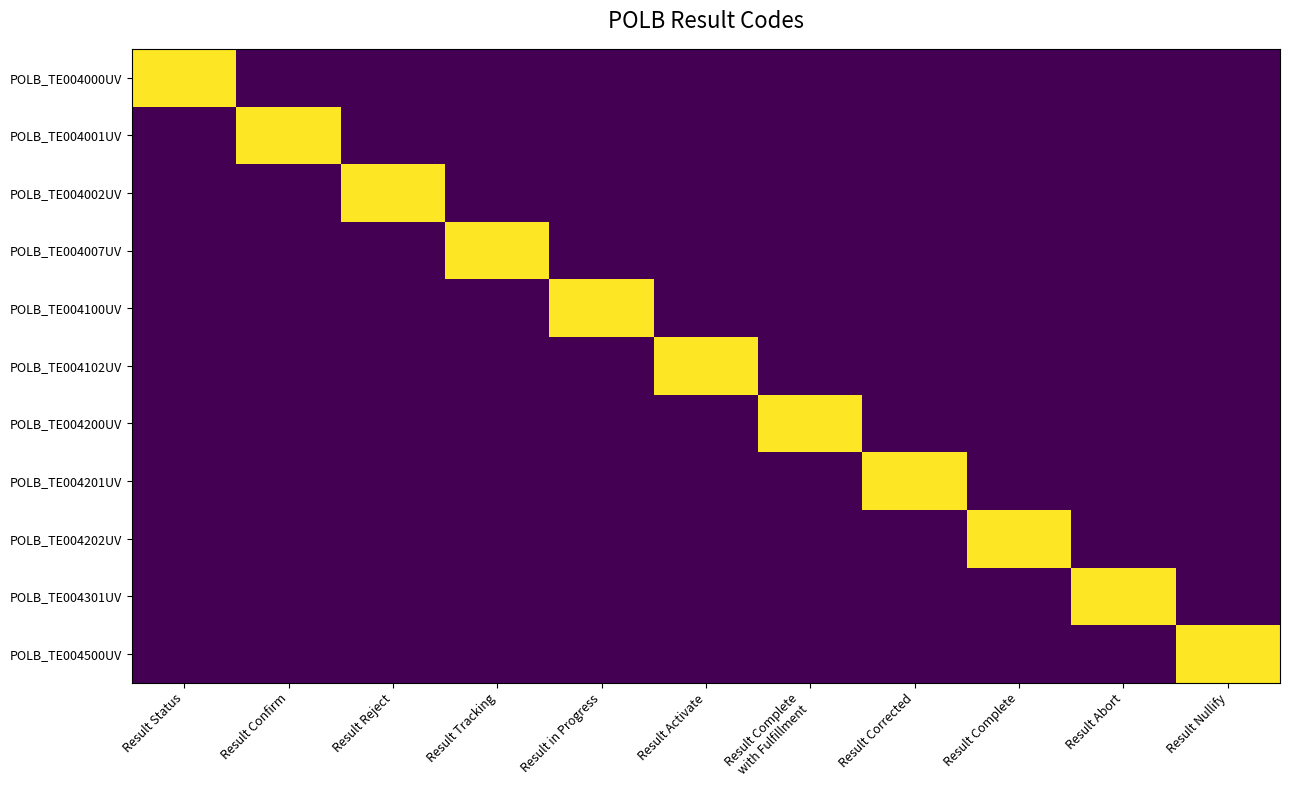

At how many categories does at least one series exceed 0?

11